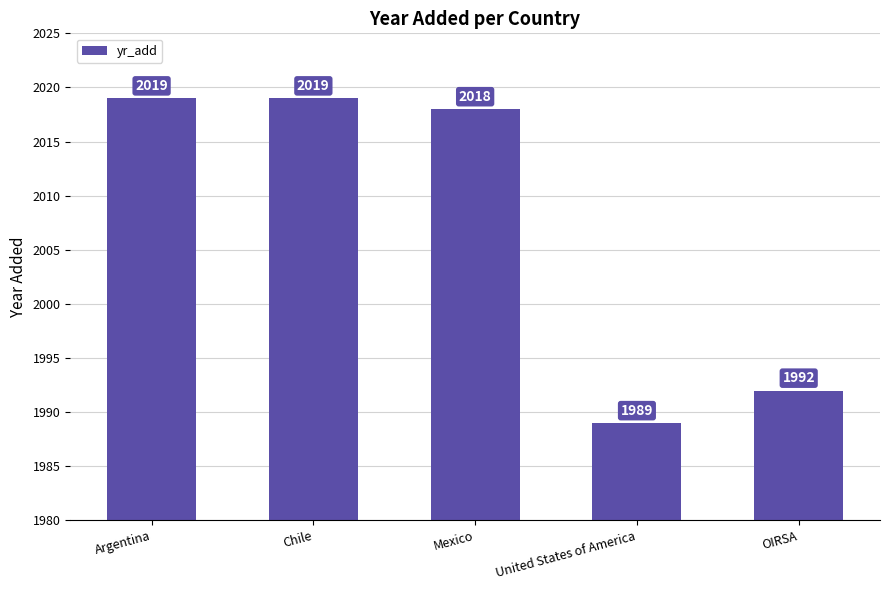

What is the minimum value shown in the chart?

1989